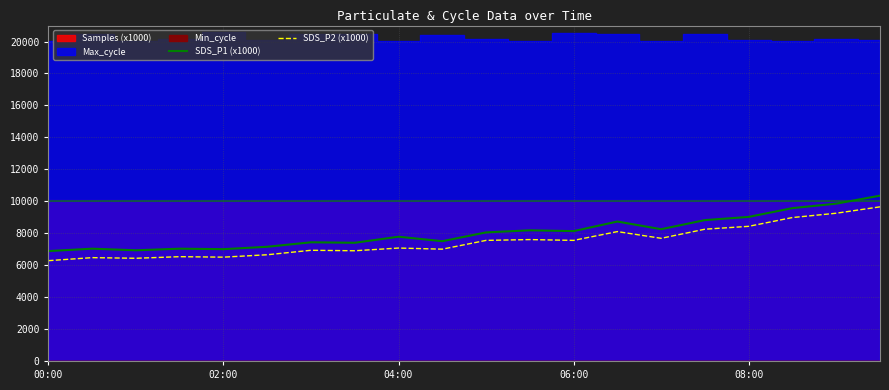

Between 11 and 15, which is larger?

15